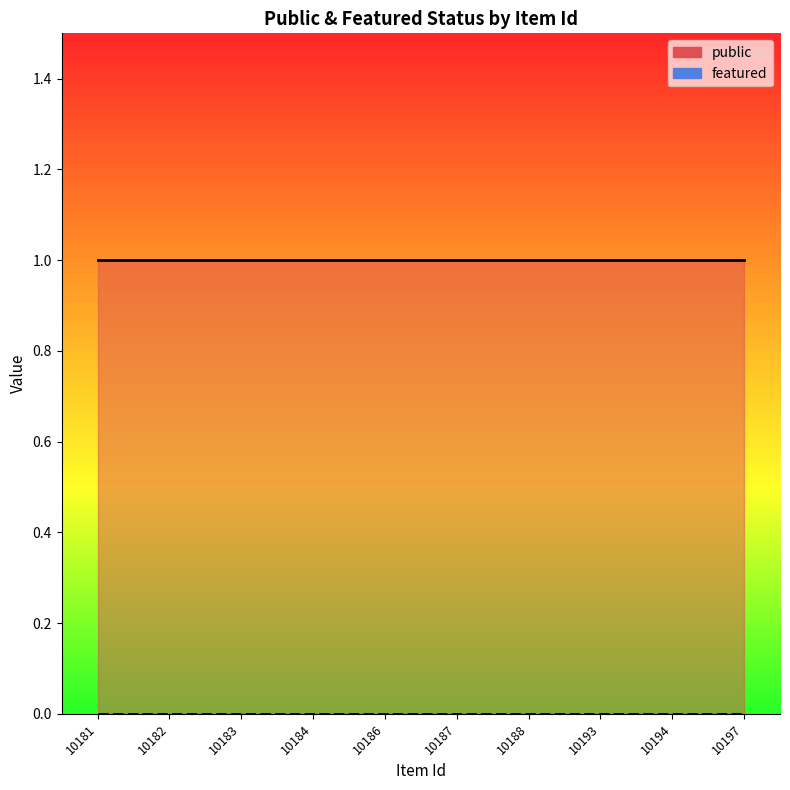

How many distinct data groups are displayed?

2